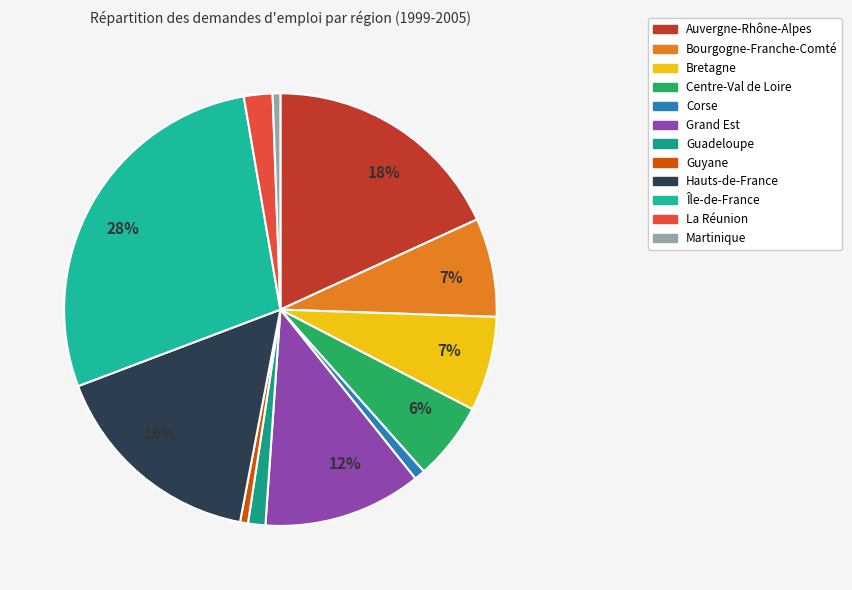

How many slices are in this pie chart?

12